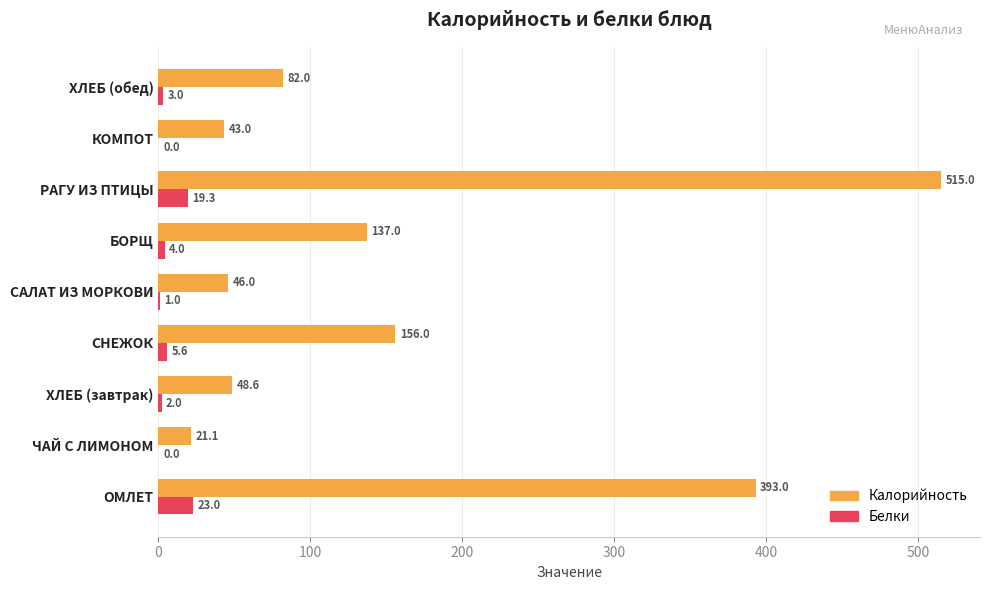

What is the total value across all series at СНЕЖОК?

161.6